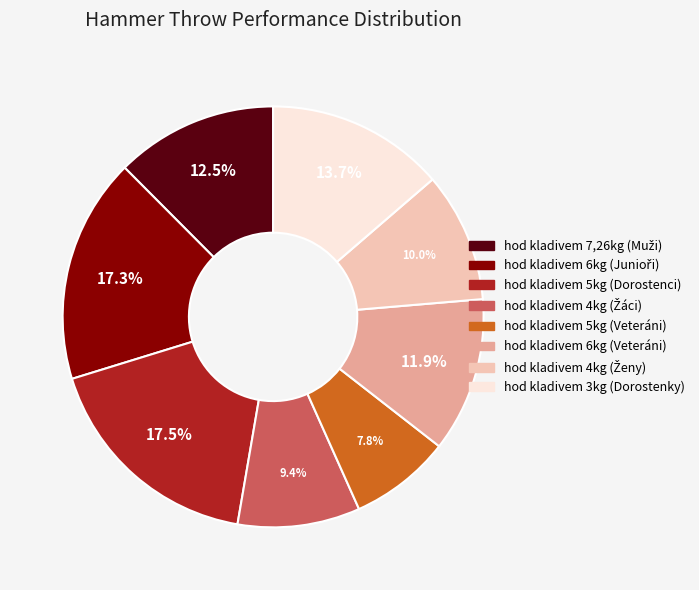

What is the smallest slice in the pie chart?

hod kladivem 5kg (Veteráni)